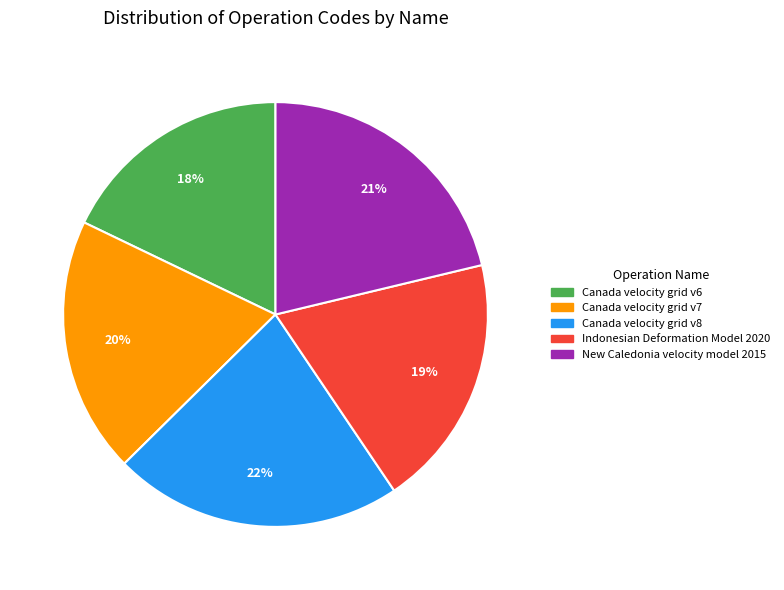

What percentage is the New Caledonia velocity model 2015 slice, to the nearest percent?

21%